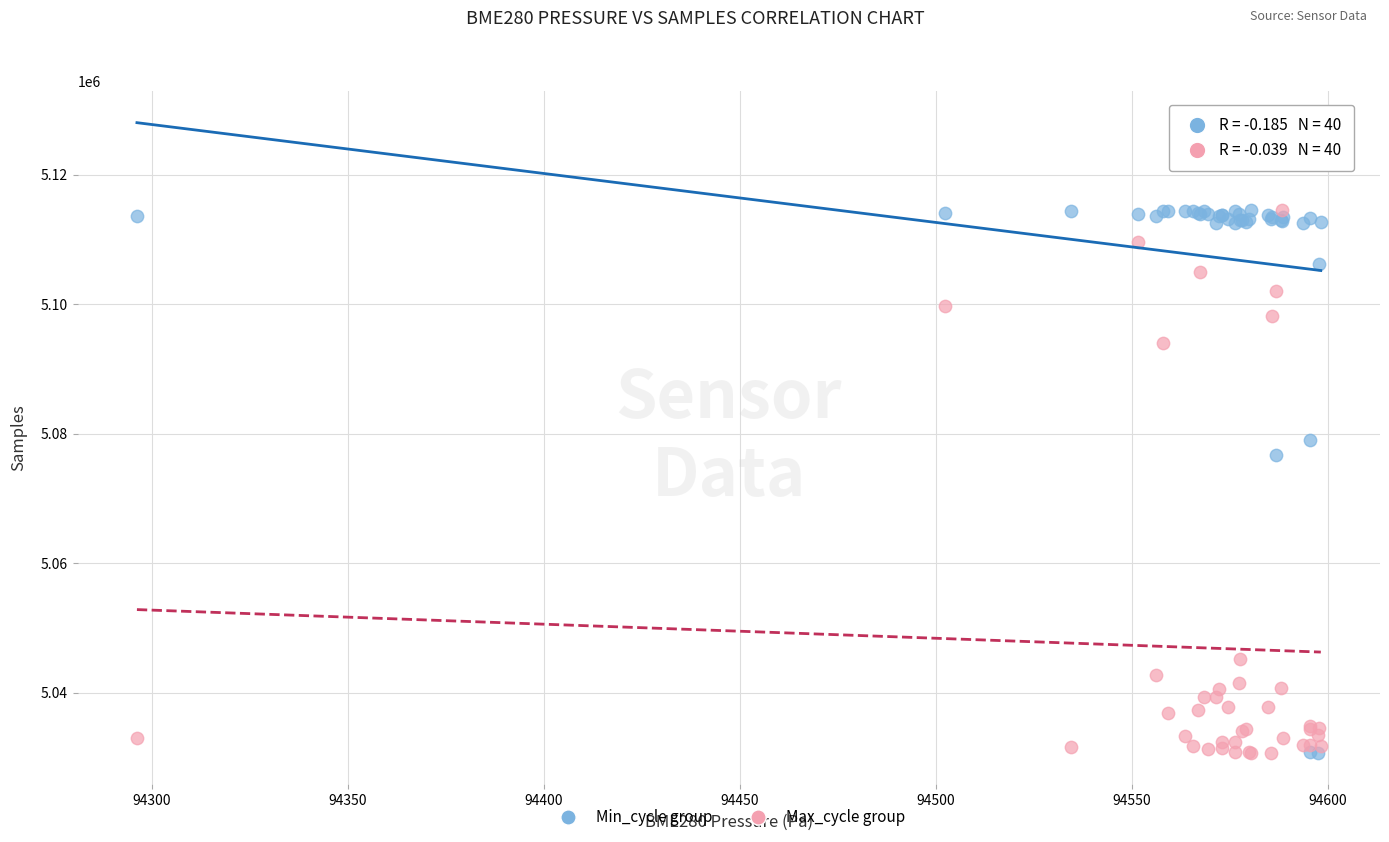

Across all series, what Y value is closest to 5072641?

5076700.0